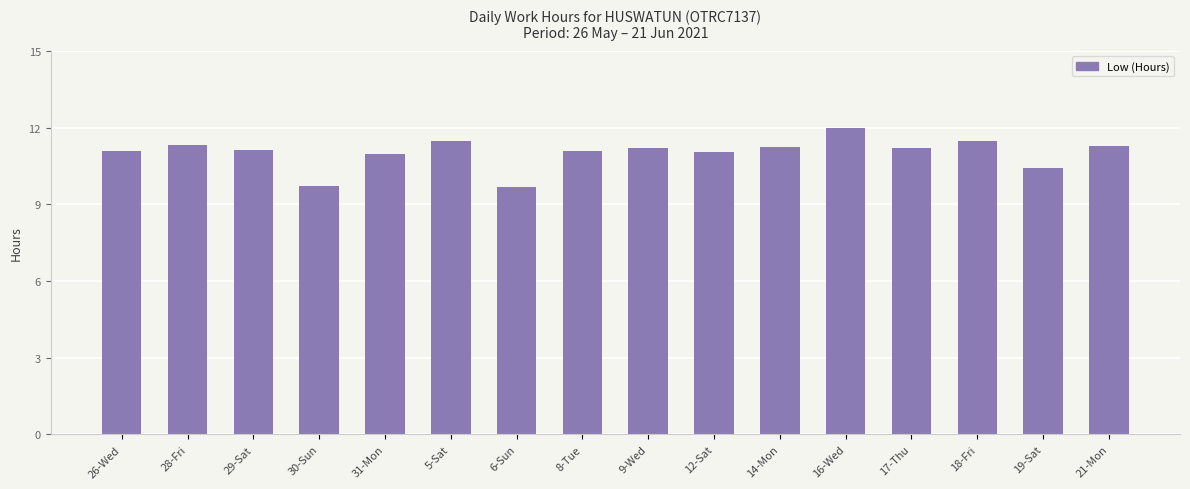

The value at 30-Sun is 17.2. True or false?

False